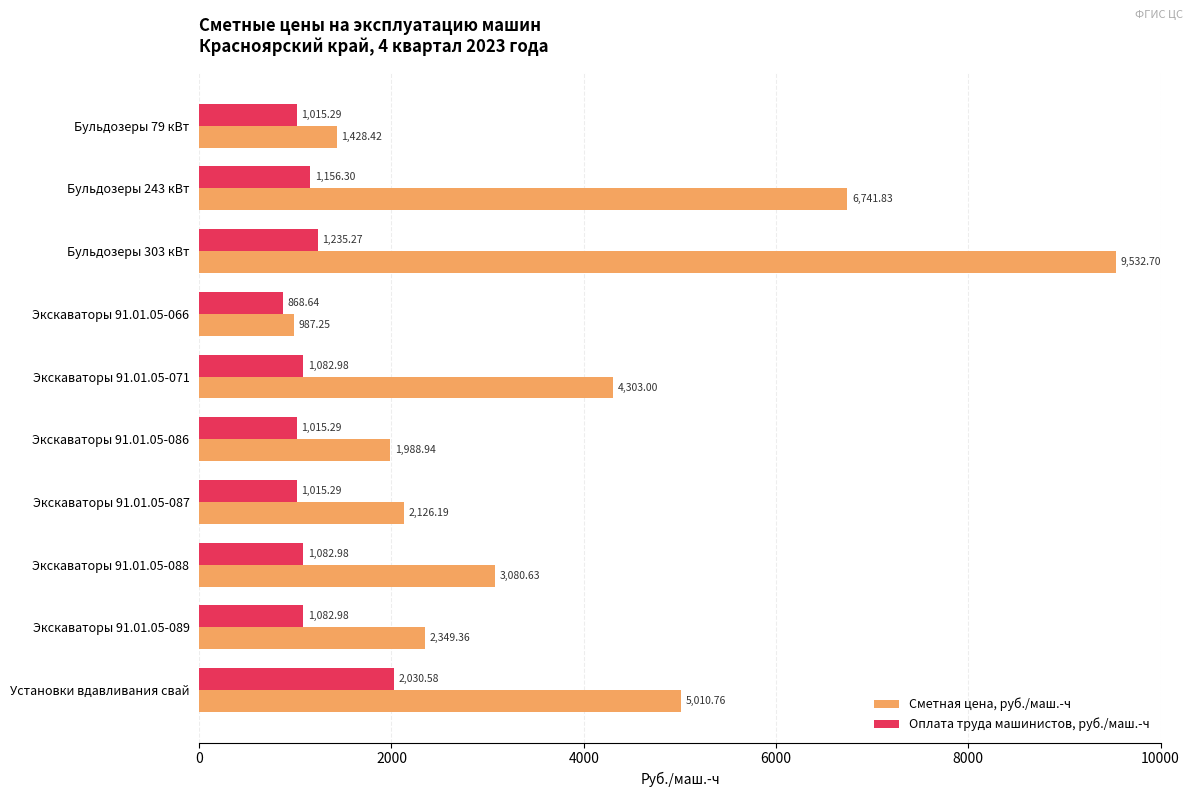

Where is Сметная цена, руб./маш.-ч nearest to the value 5259?

Установки вдавливания свай